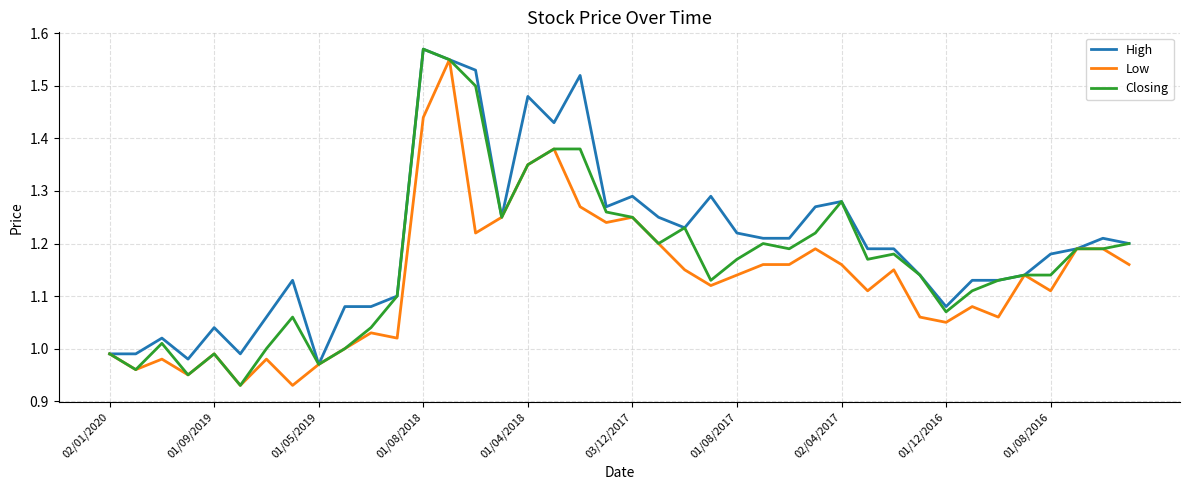

How many categories are shown in the chart?

40